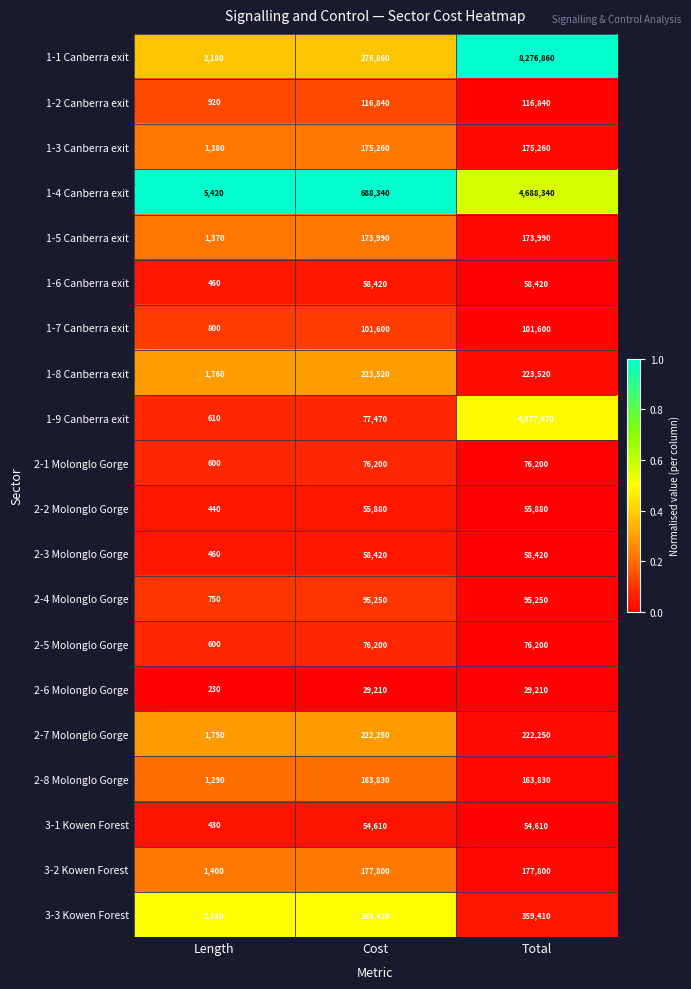

True or false: 1-6 Canberra exit has a value of 58420 at Total.

True